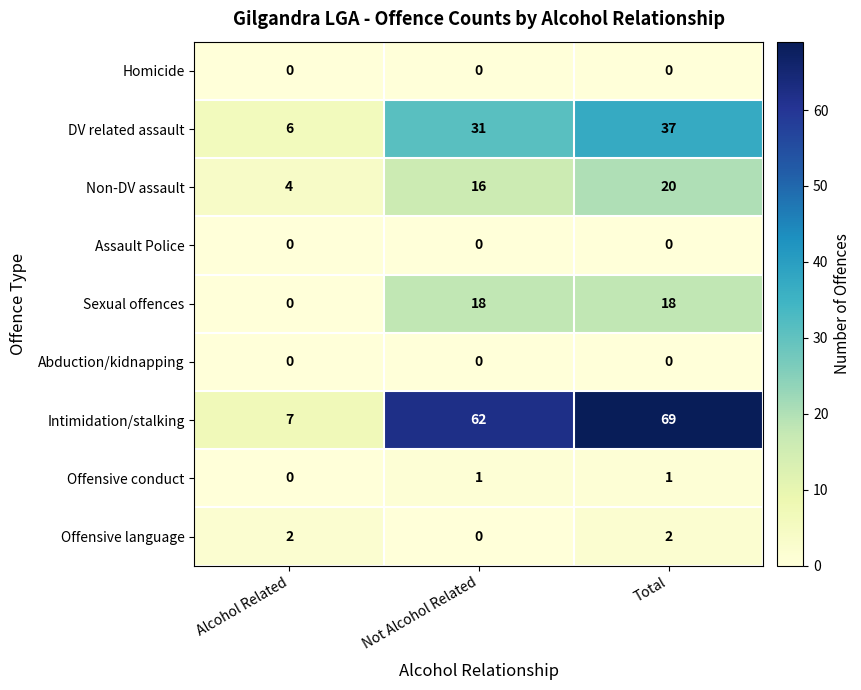

At which category is the sum across all series the highest?

Total